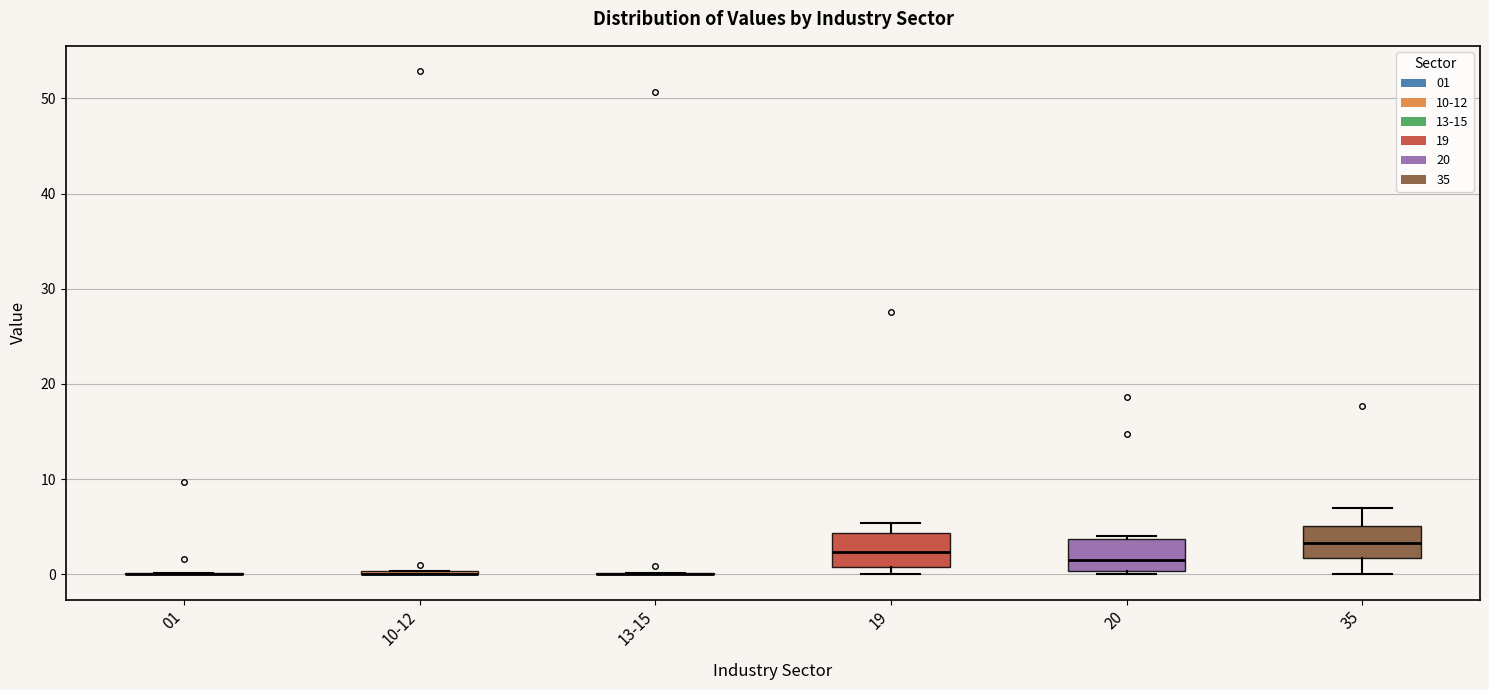

Reading left to right, transcribe this box plot: for each box, give where its median line is, the range the box spans, and where its two whiskers end, as read against the y-axis. The values are not printed on the chart, so give them approximately, as read against the axis.

01: box collapsed to a line at 0, whiskers 0 to 0
10-12: box collapsed to a line at 0, whiskers 0 to 0
13-15: box collapsed to a line at 0, whiskers 0 to 0
19: median 2, box 1 to 4, whiskers 0 to 5
20: median 1, box 0 to 4, whiskers 0 (just below the box's lower edge) to 4
35: median 3, box 2 to 5, whiskers 0 to 7